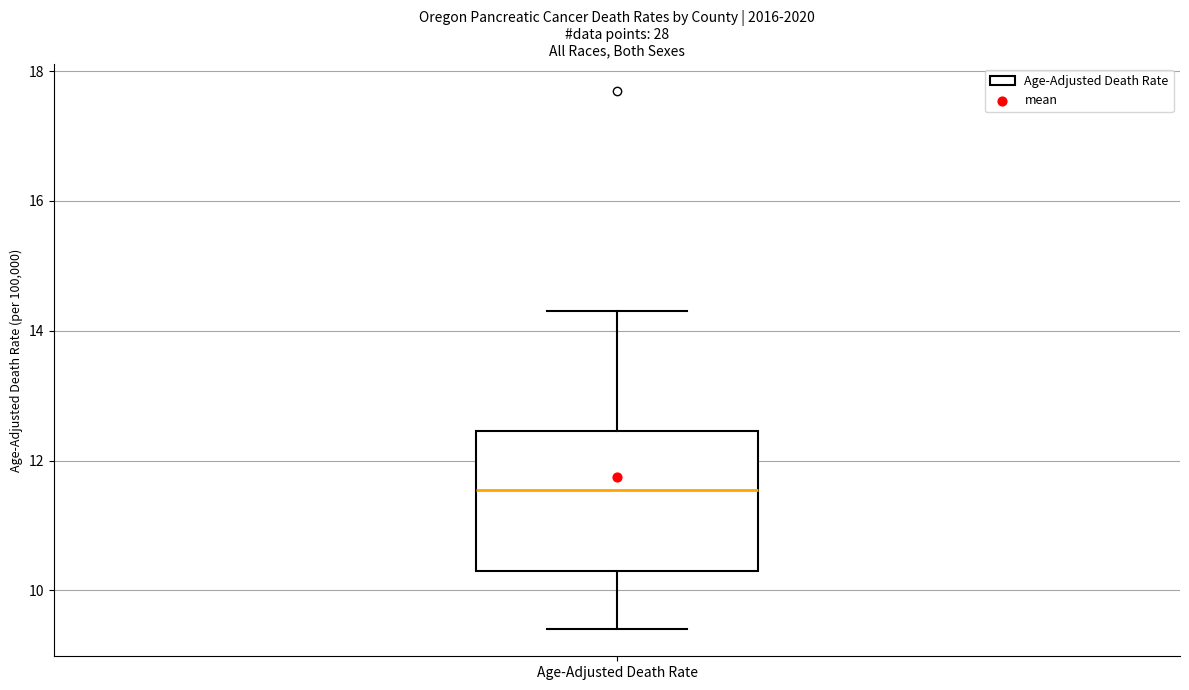

Transcribe this box plot: give where the median line is, the range the box spans, and where the two whiskers end, as read against the y-axis. The values are not printed on the chart, so give them approximately, as read against the axis.

median 11.6, box 10.4 to 12.4, whiskers 9.4 to 14.4